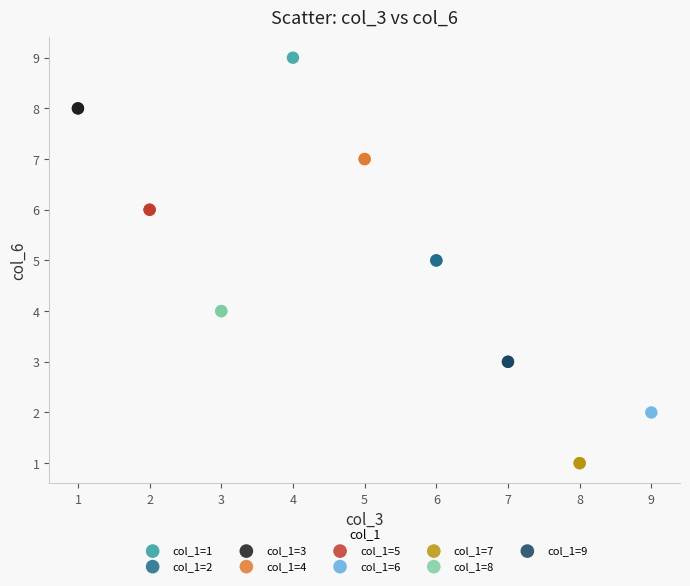

What are all the series names shown in the legend?

col_1=1, col_1=2, col_1=3, col_1=4, col_1=5, col_1=6, col_1=7, col_1=8, col_1=9